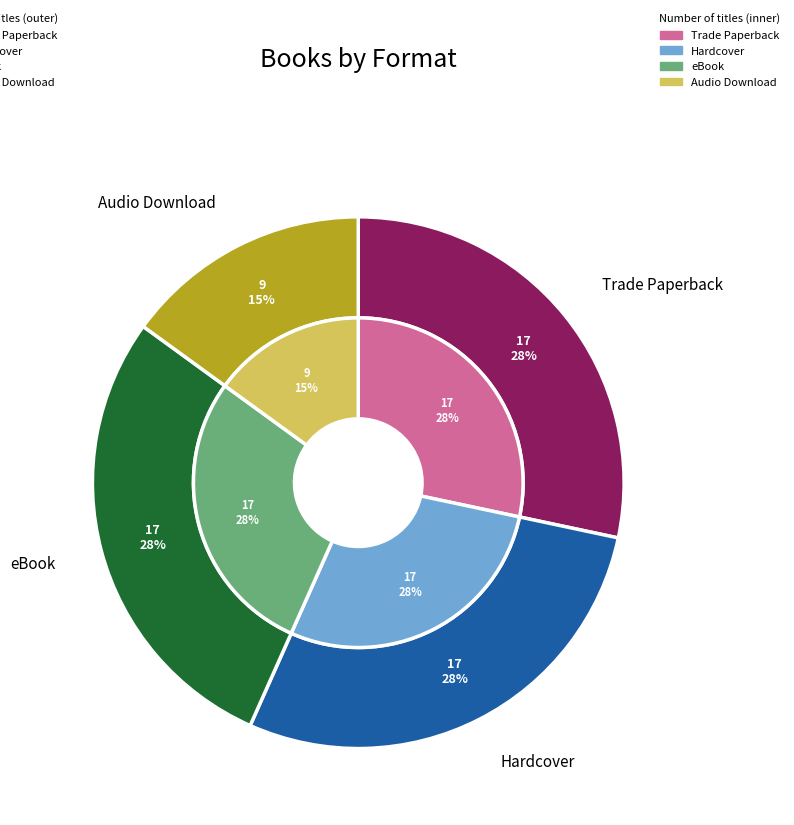

Does eBook account for over 50% of the chart?

No